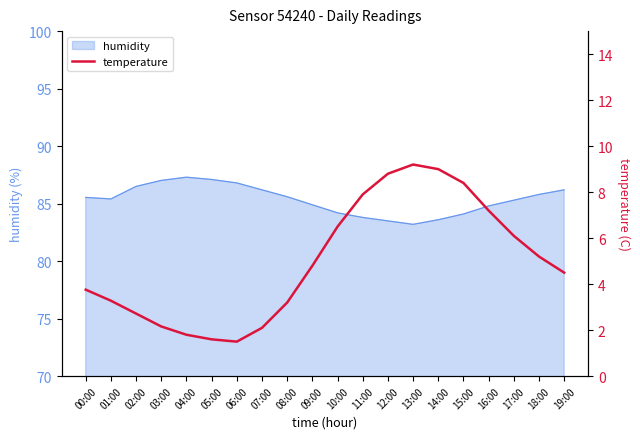

Is it true that humidity equals 83.2 at 13:00?

True